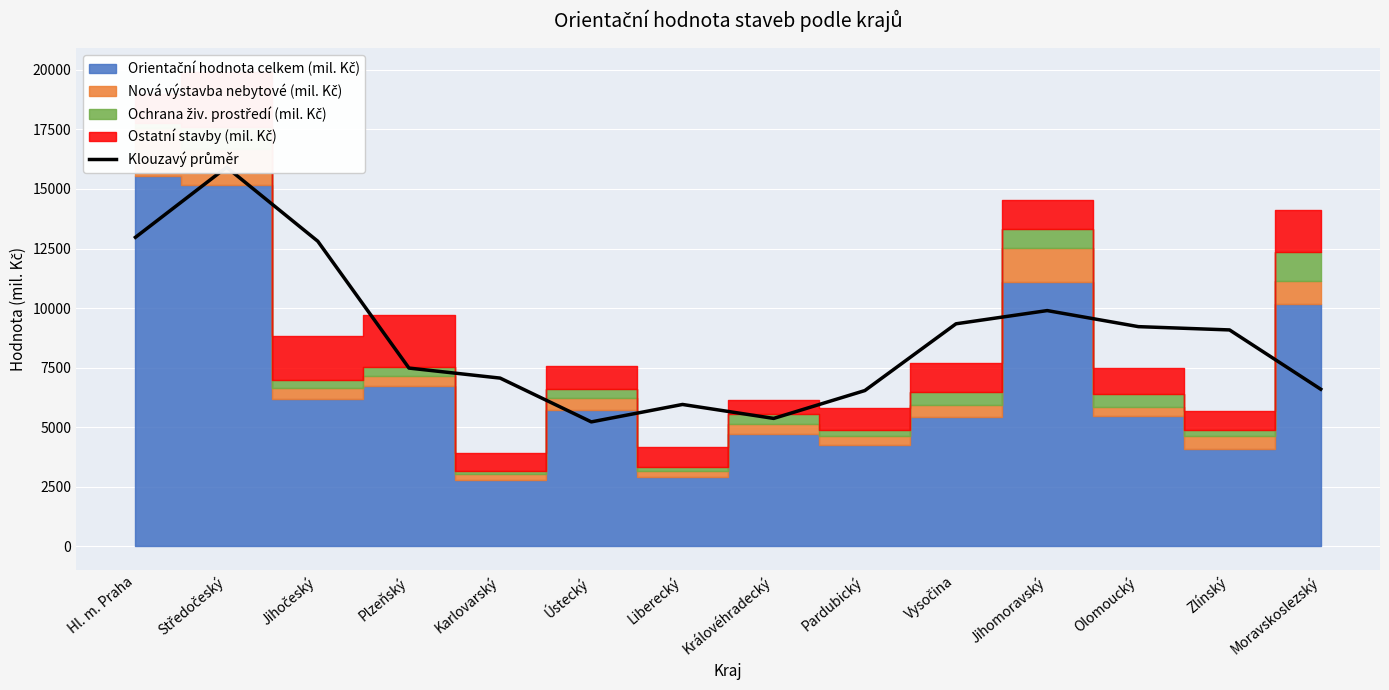

What is the ratio of the value at Liberecký to the value at Pardubický?

0.9